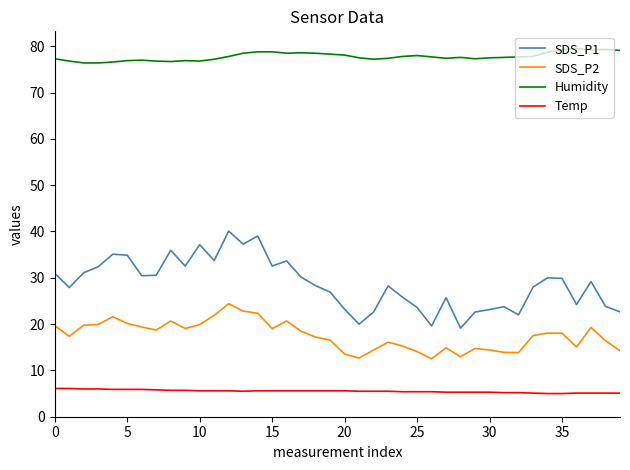

True or false: SDS_P1 and Temp cross at least once.

False